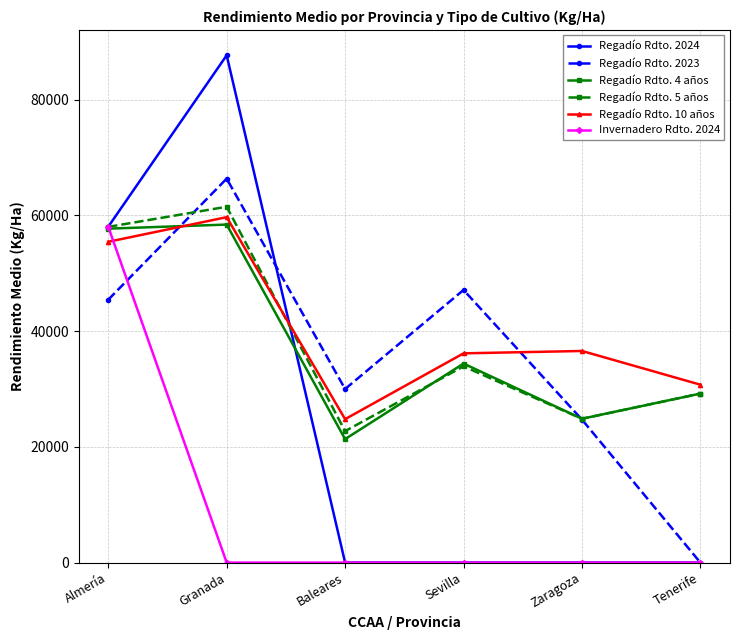

What position from the right is Granada?

5